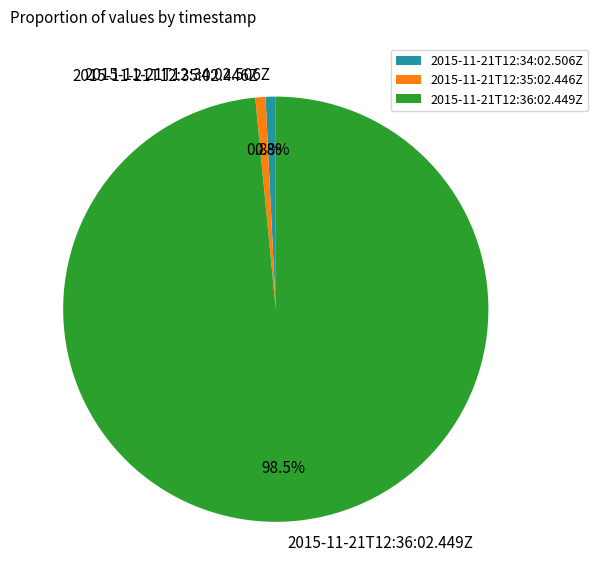

What percentage is NOT represented by 2015-11-21T12:34:02.506Z?

99.2%